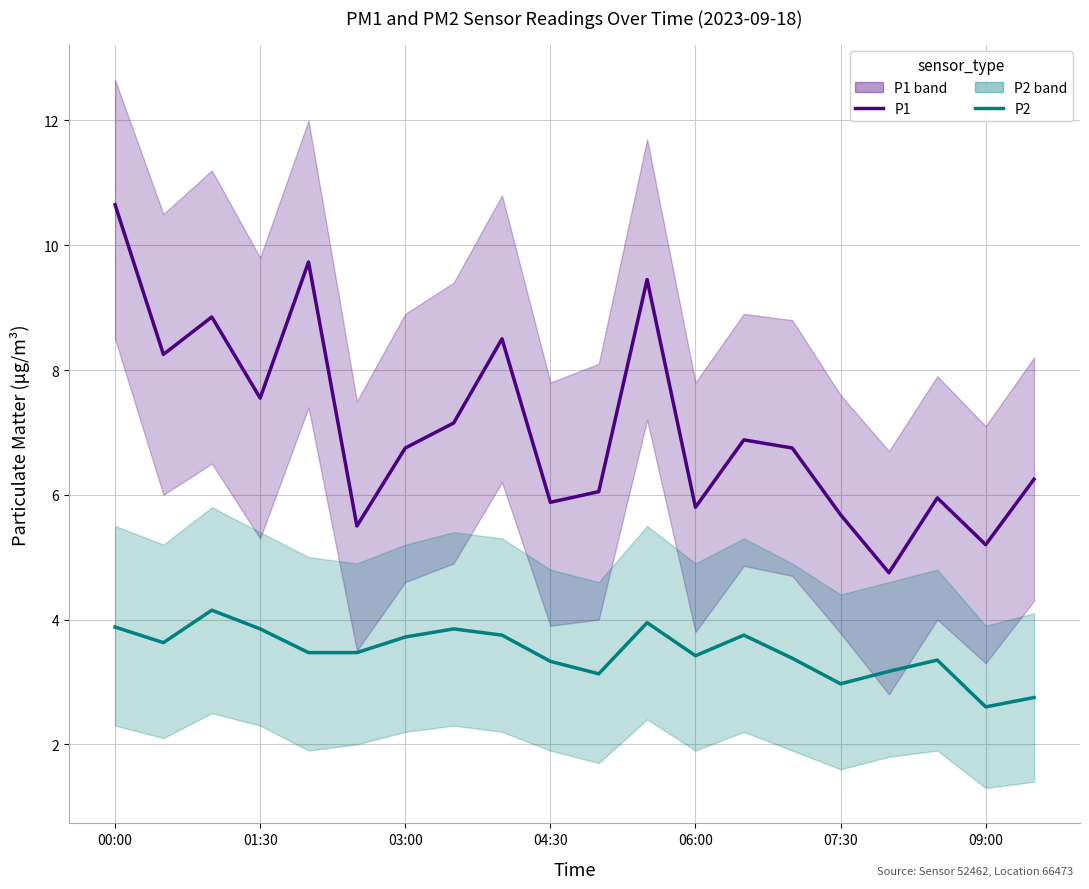

What is the average value of the P1 series?

7.1